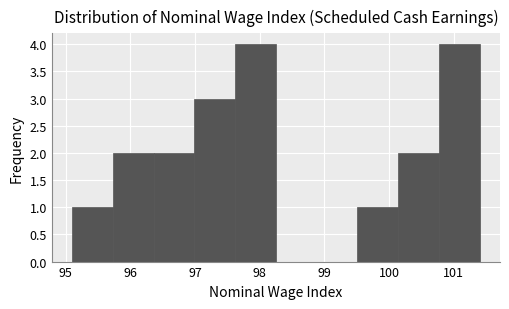

What is the height of the bar covering 100.77 to 101.40 on the x-axis? Neither the bar edges nor the heights are printed on the chart, so give them approximately, as read against the axes.

4